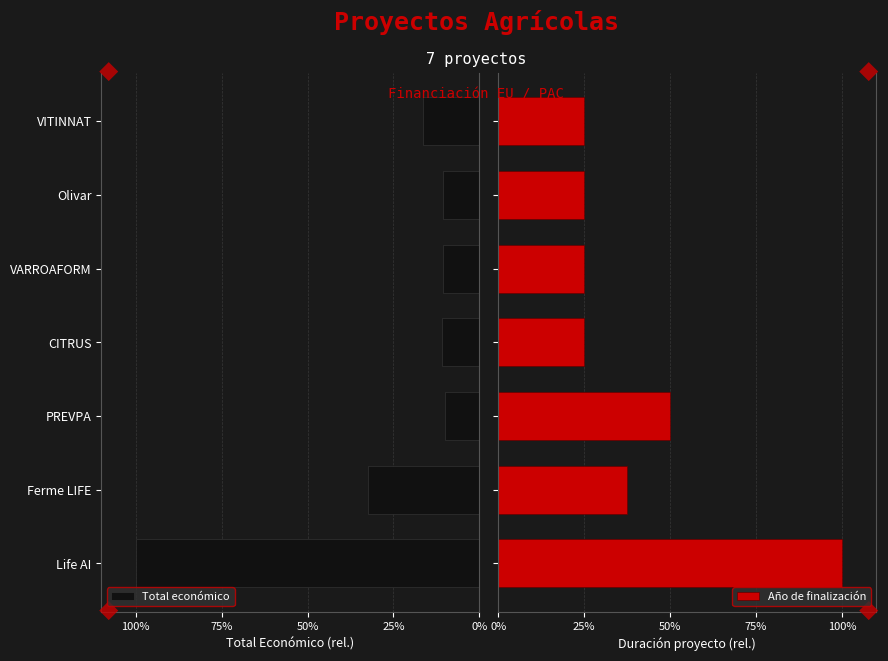

What is the difference between the maximum and minimum values in the Año de finalización series?

75.0